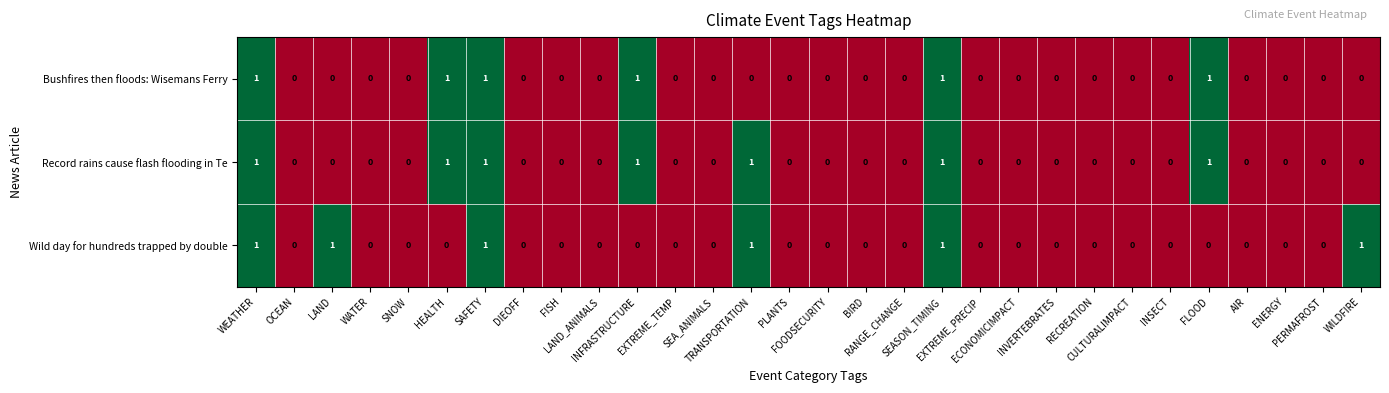

Which series has the largest total across all categories?

Record rains cause flash flooding in Te